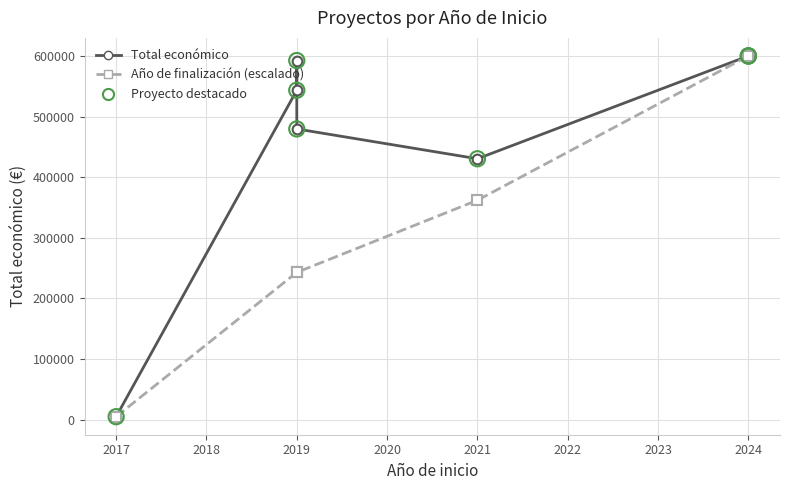

Which series has the widest spread of Y values?

Total económico